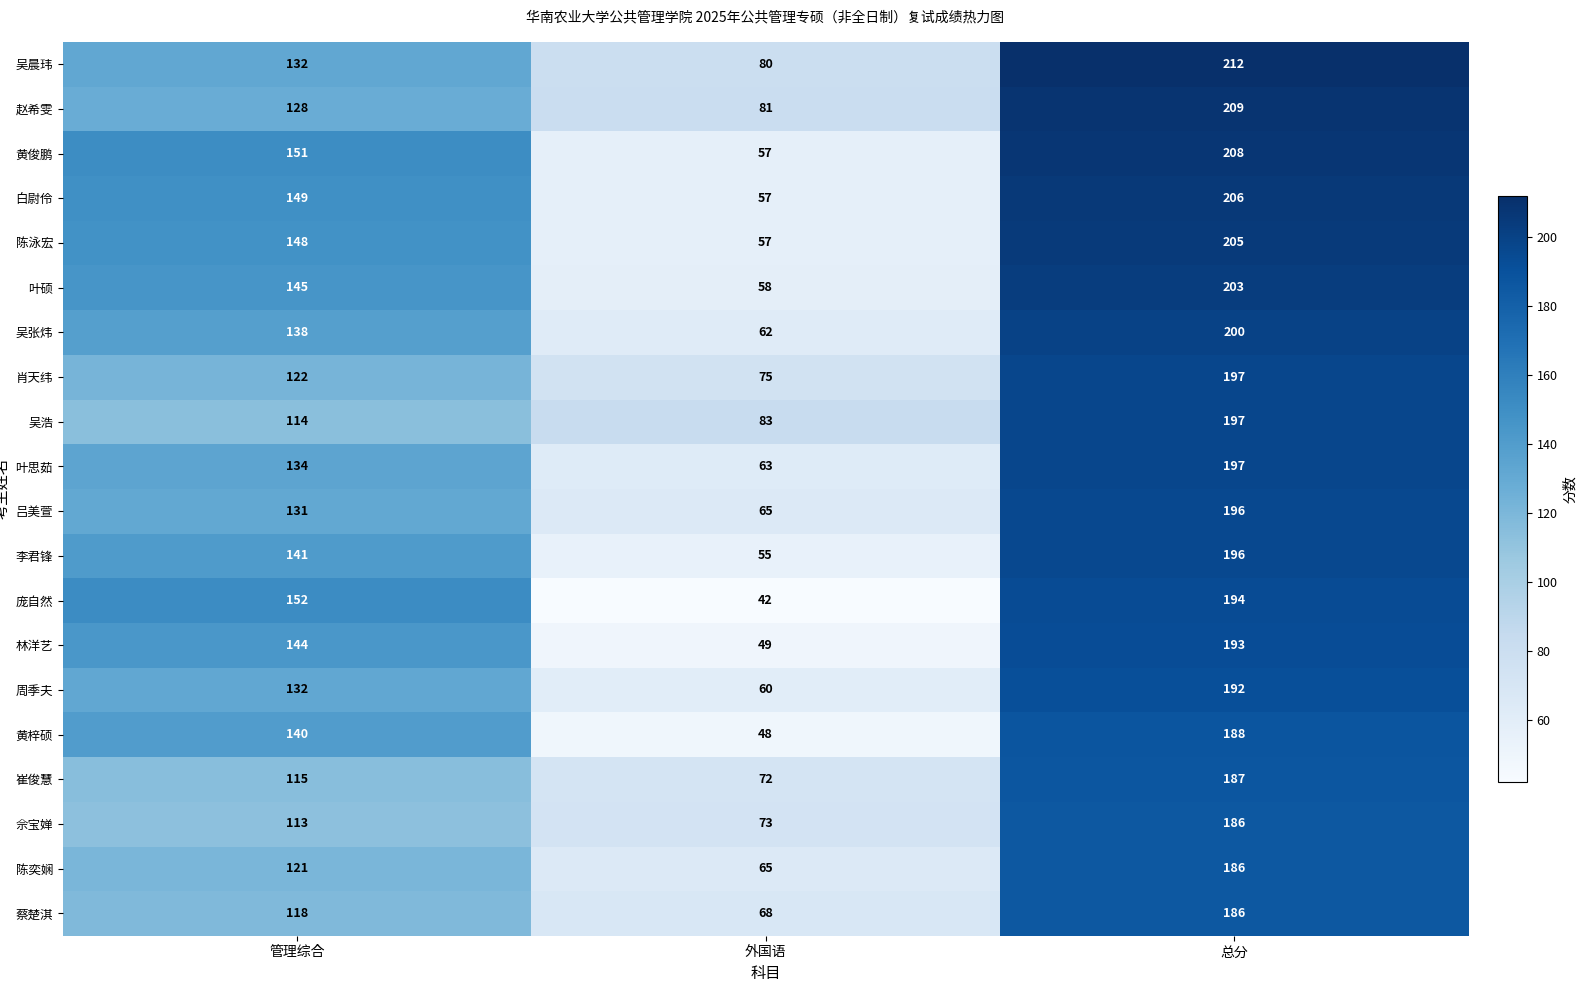

Which series has the widest spread of values?

庞自然